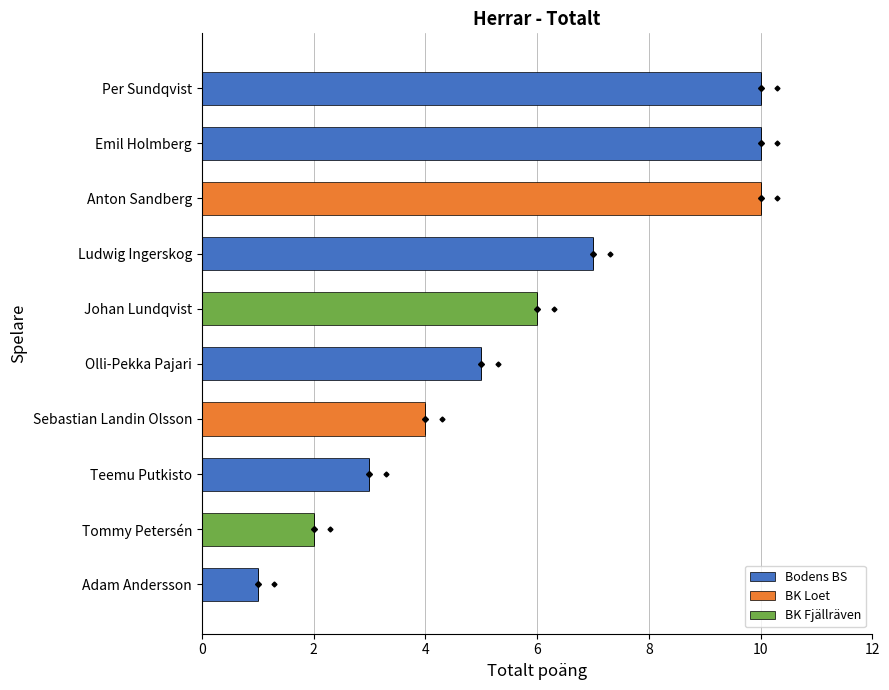

What is the greatest value displayed?

10